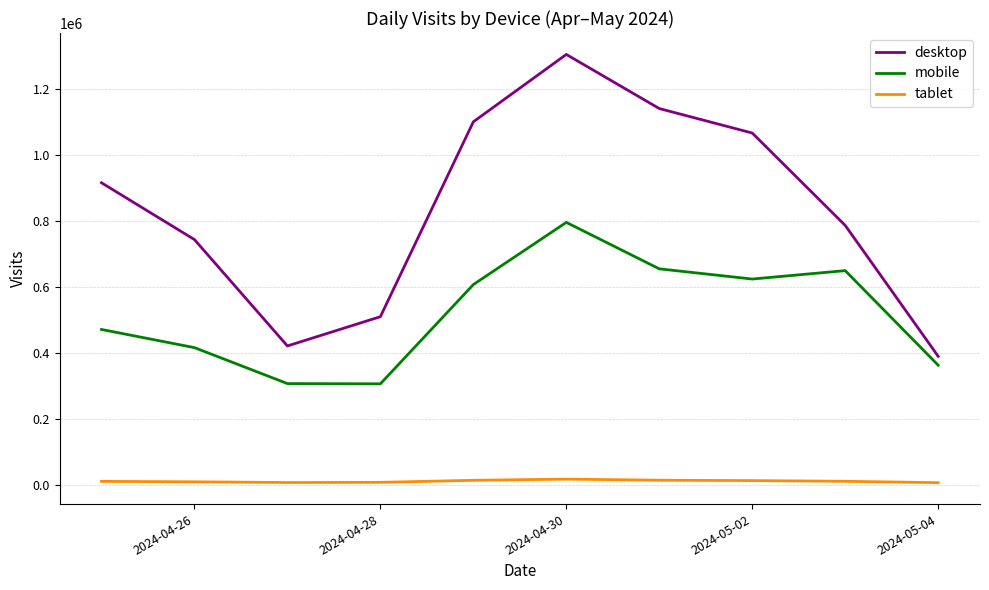

True or false: desktop and mobile cross at least once.

False